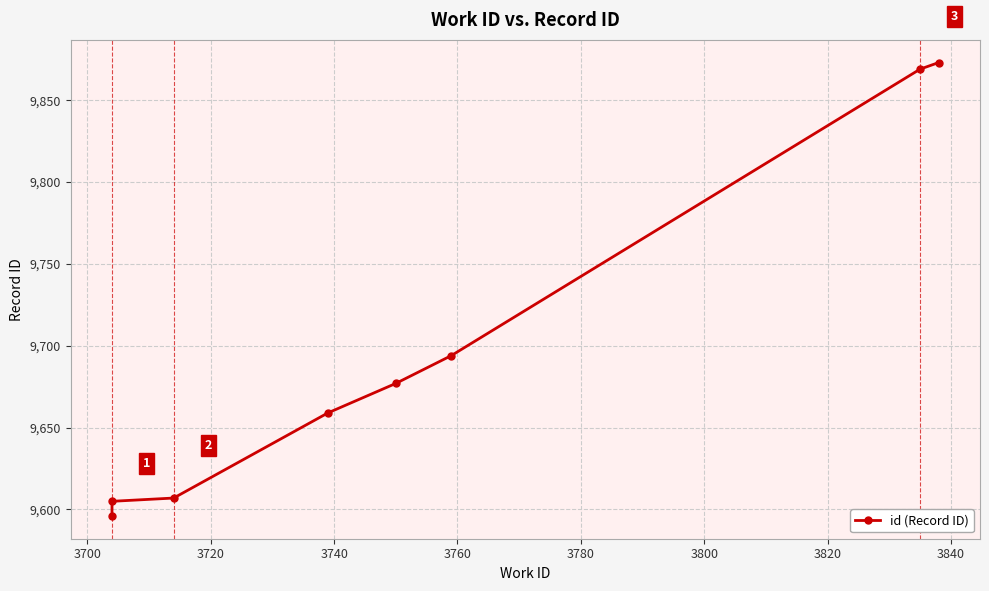

How many lines are shown in the chart?

1